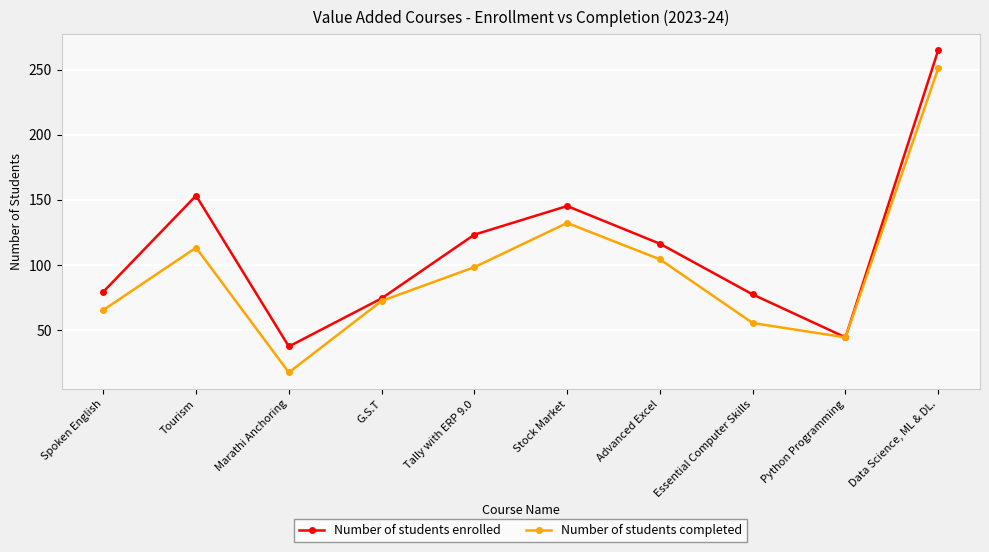

True or false: Number of students completed has more than 0 points higher than both neighbors.

True